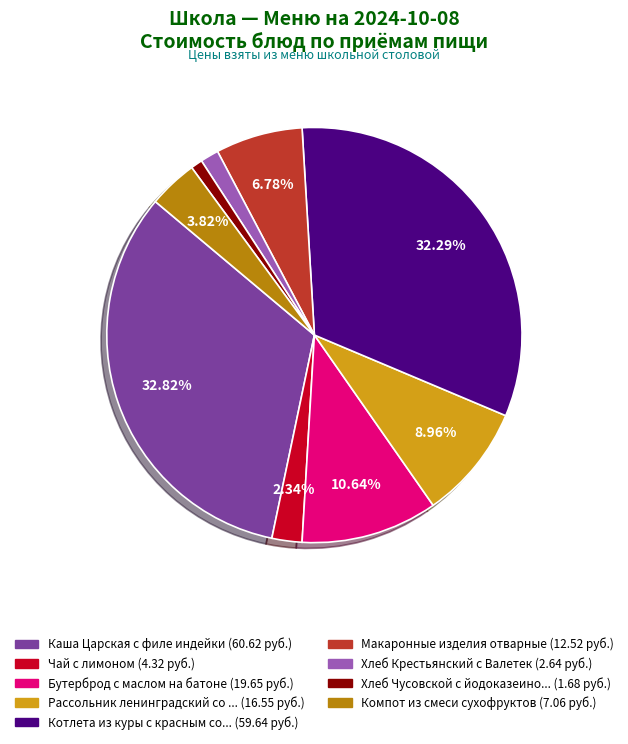

Is there any slice that represents more than half of the pie?

No